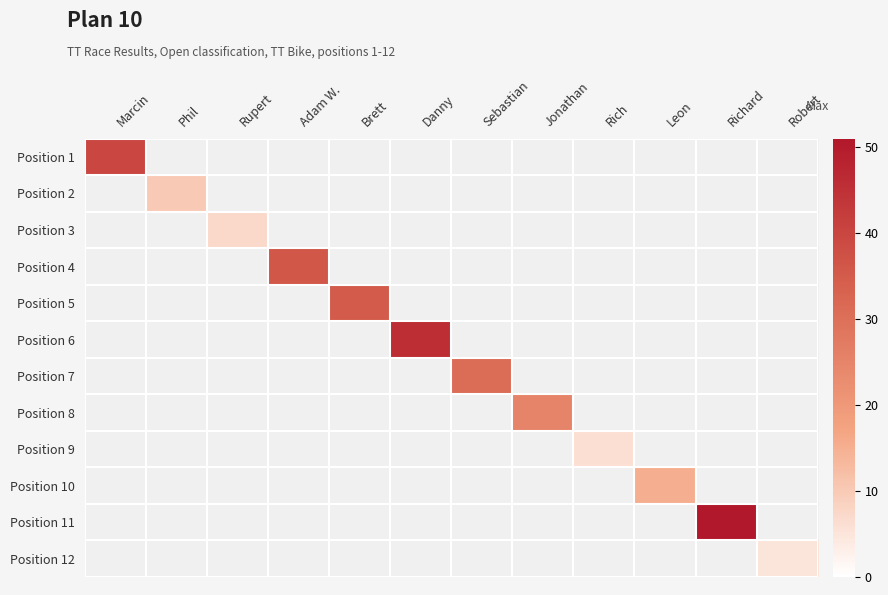

At which category does the chart reach its minimum across all series?

Robert